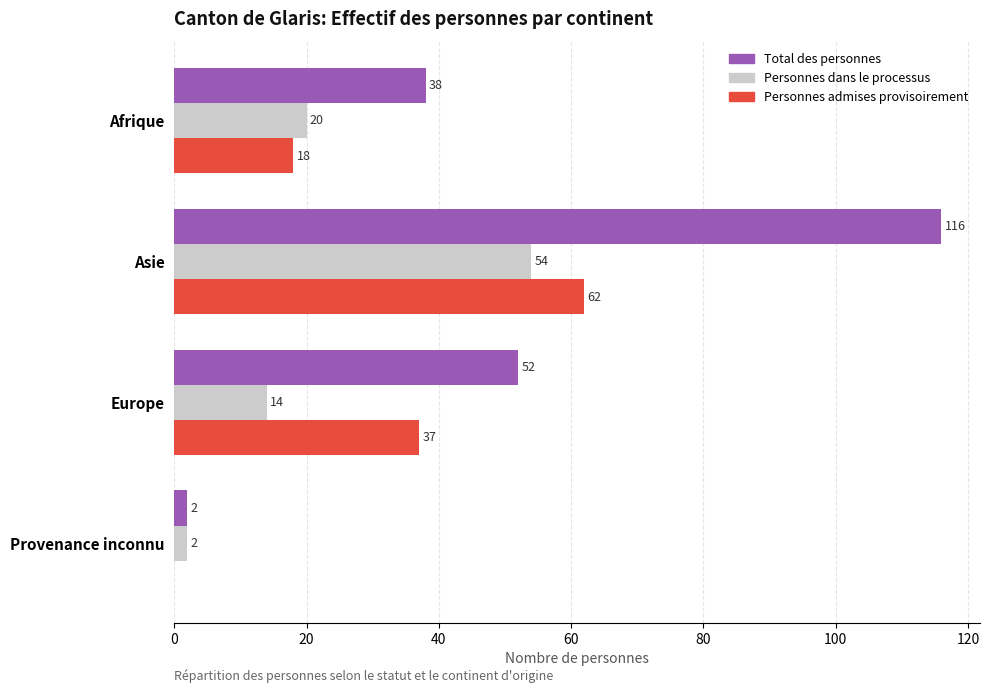

What value does the Total des personnes series have at Asie, to the nearest 10?

120